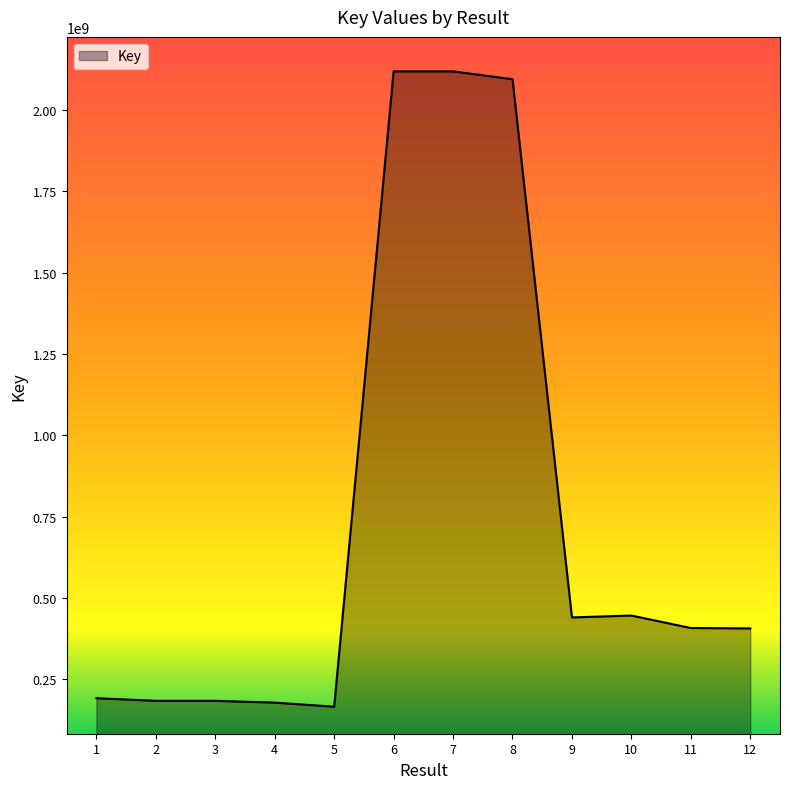

What is the greatest value displayed?

2118178694